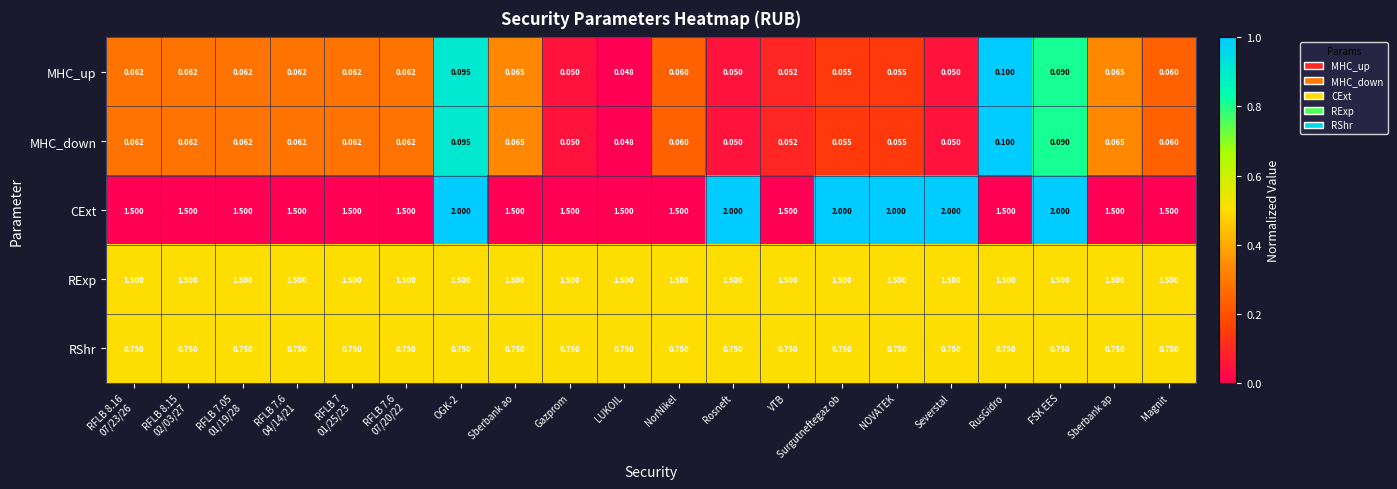

At which label is MHC_down closest to 0?

LUKOIL